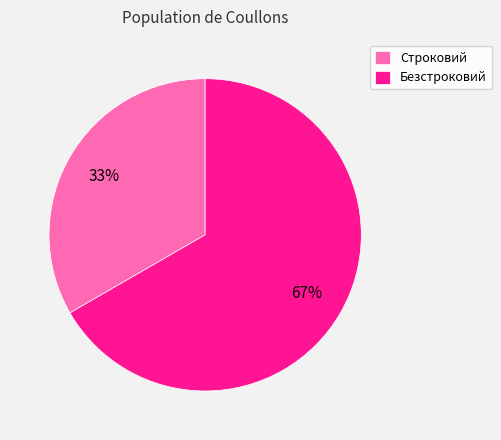

What percentage is the Строковий slice, to the nearest percent?

33%